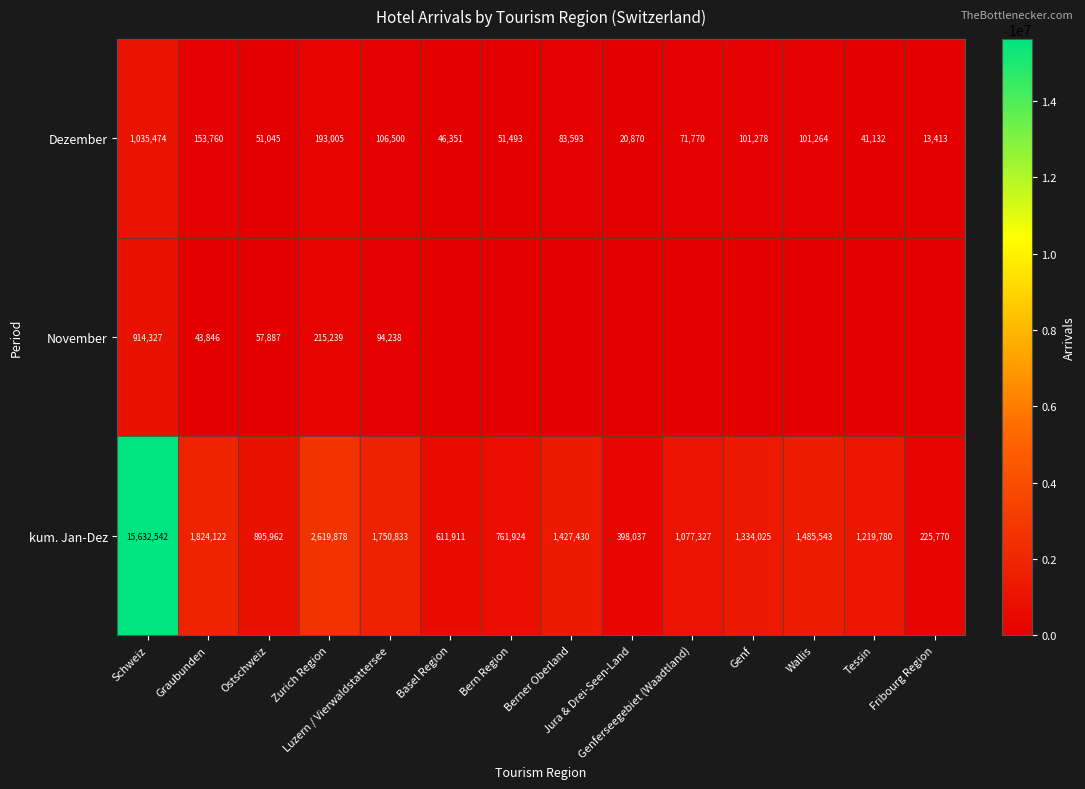

What is the average value of the kum. Jan-Dez series?

2233220